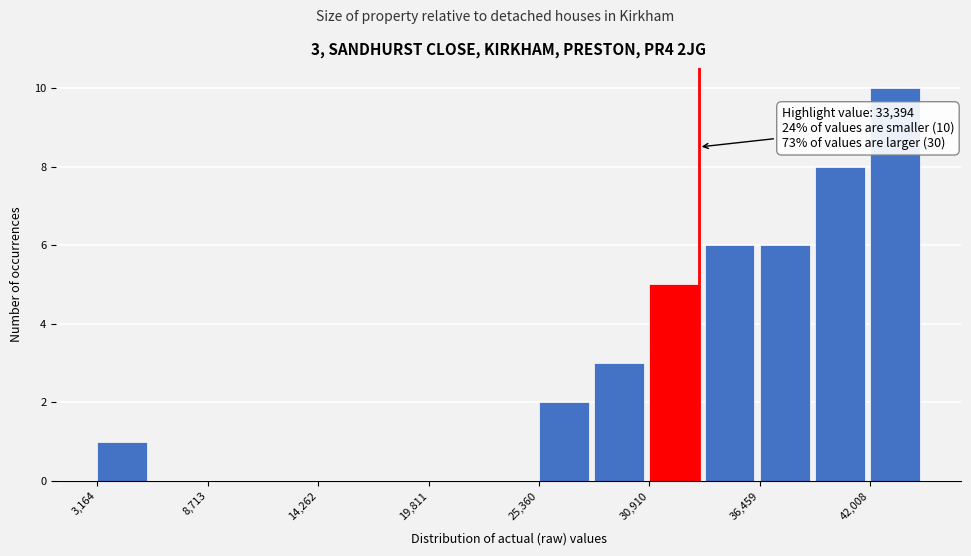

Around what value on the x-axis is the tallest bar? Give the approximate position of its centre, as read against the axis.

43000